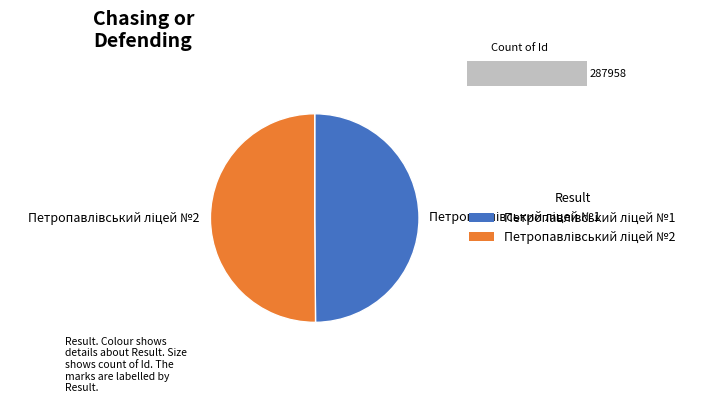

Is it true that Петропавлівський ліцей №2 is 39% of the pie?

False